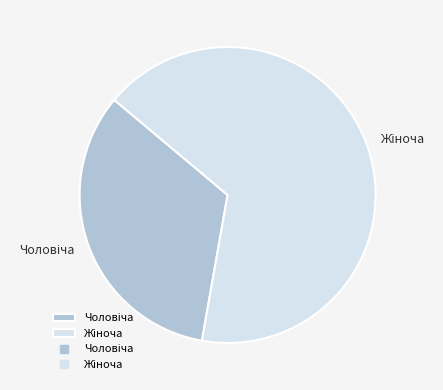

How many segments does this pie chart have?

2